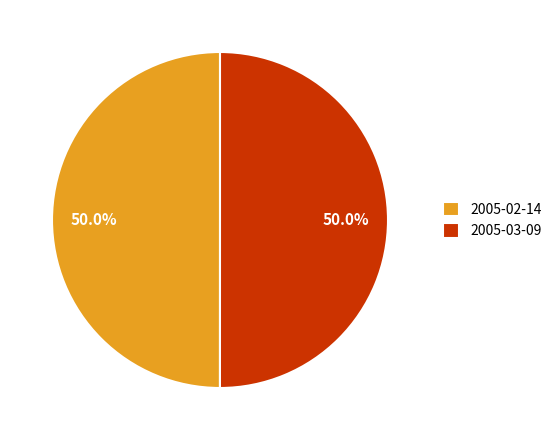

Approximately how many times larger is the value at 2005-02-14 compared to 2005-03-09?

1.0